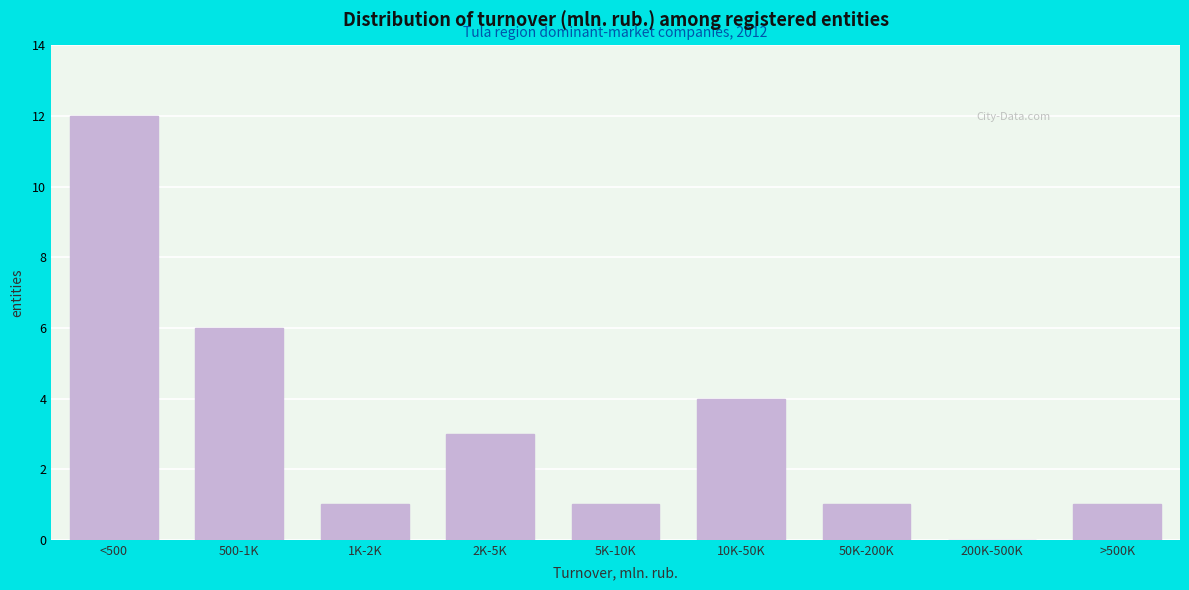

Reading right to left, what are all the values shown in this chart?

>500K=1	200K-500K=0	50K-200K=1	10K-50K=4	5K-10K=1	2K-5K=3	1K-2K=1	500-1K=6	<500=12